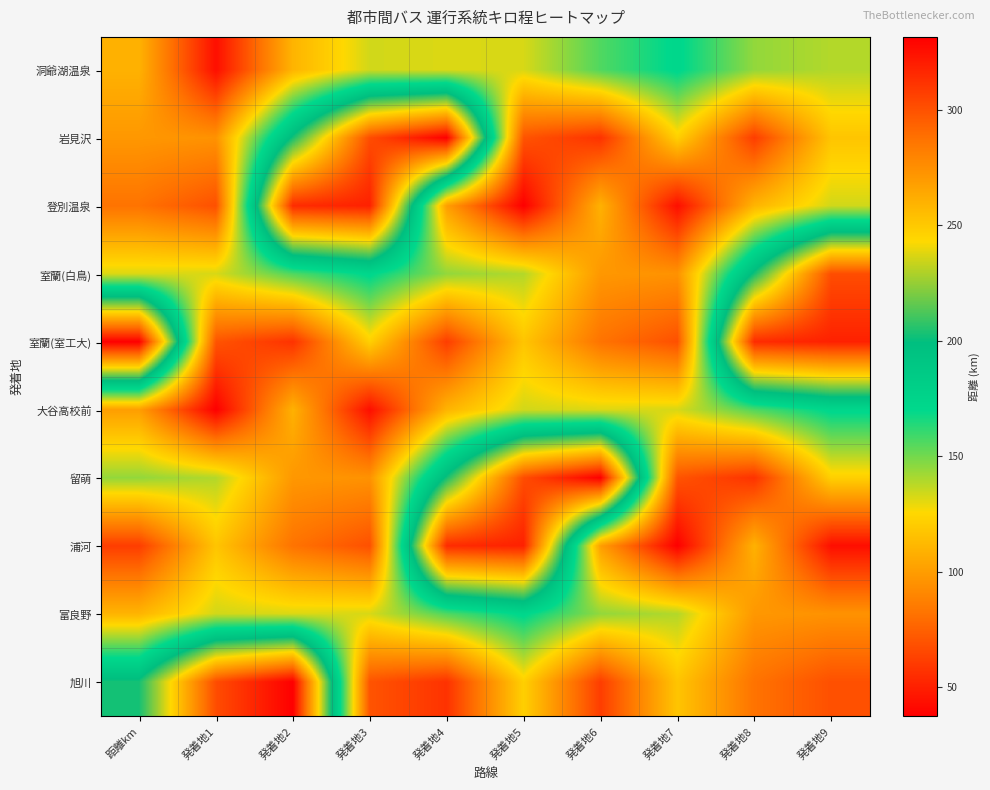

How many series are shown in this chart?

10